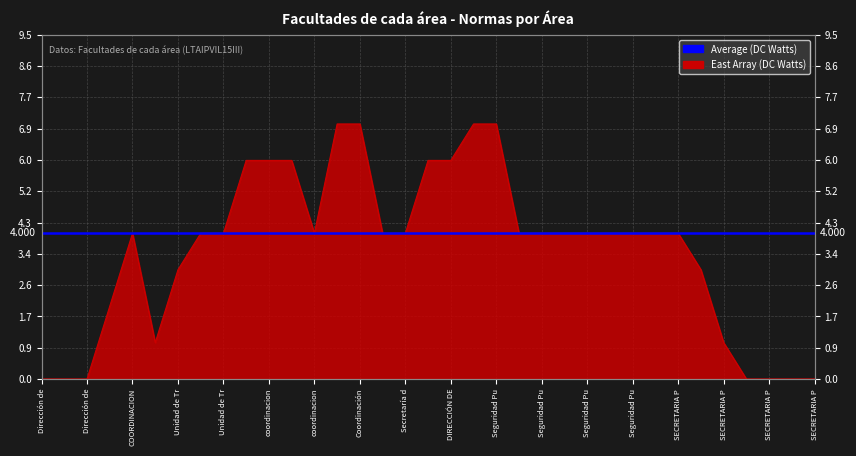

Reading left to right, list all the values displayed in this chart.

0	0	0	2	4	1	3	4	4	6	6	6	4	7	7	4	4	6	6	7	7	4	4	4	4	4	4	4	4	3	1	0	0	0	0